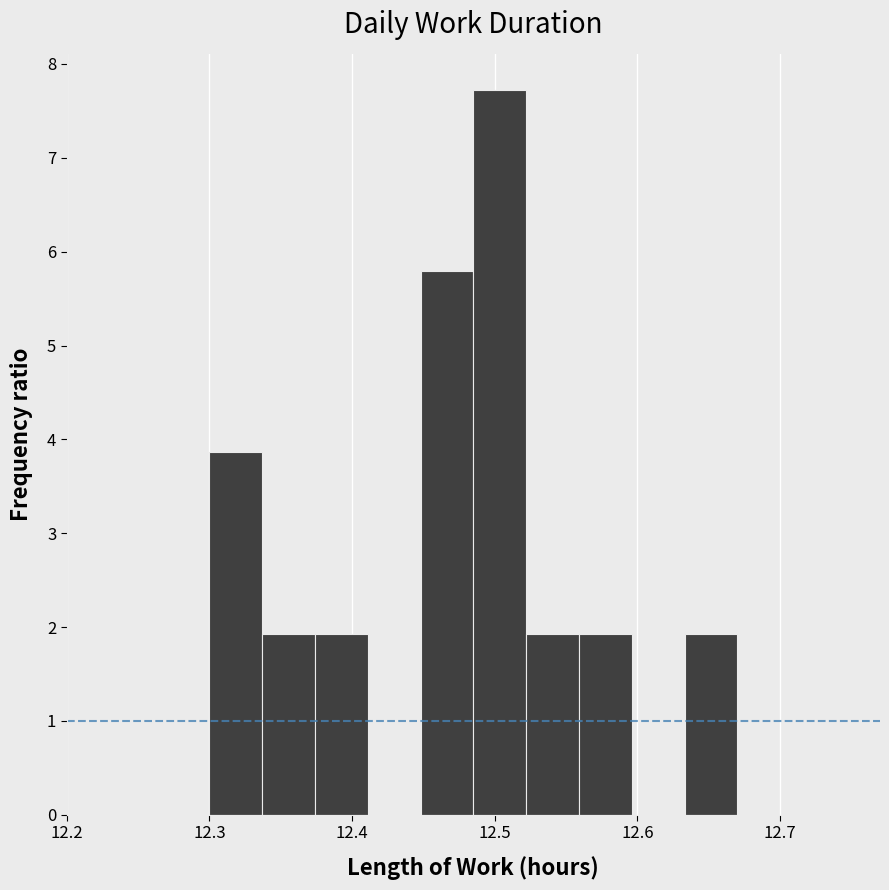

Around what value on the x-axis is the tallest bar? Give the approximate position of its centre, as read against the axis.

12.50